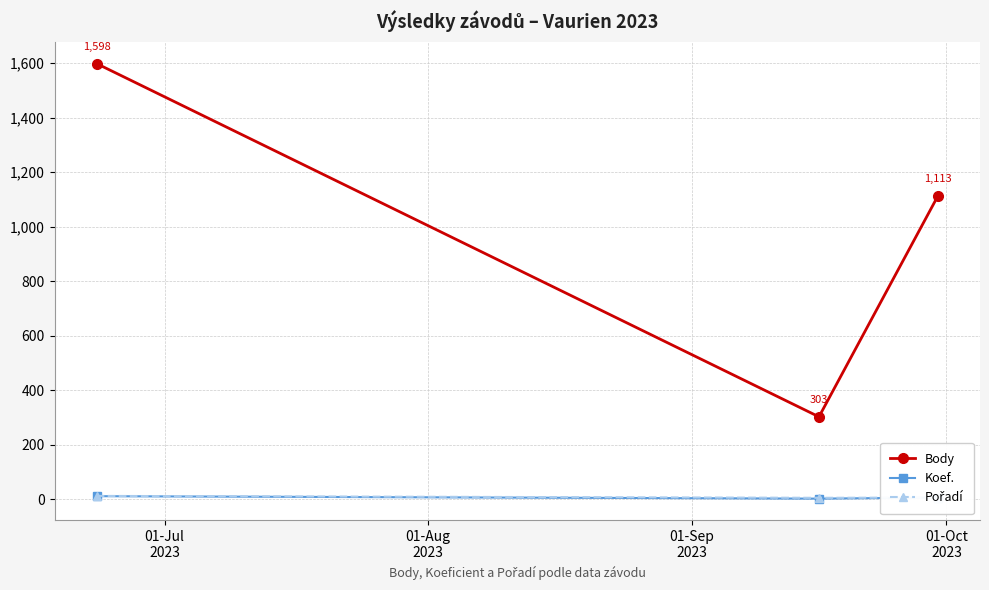

Which series has the largest total across all categories?

Body